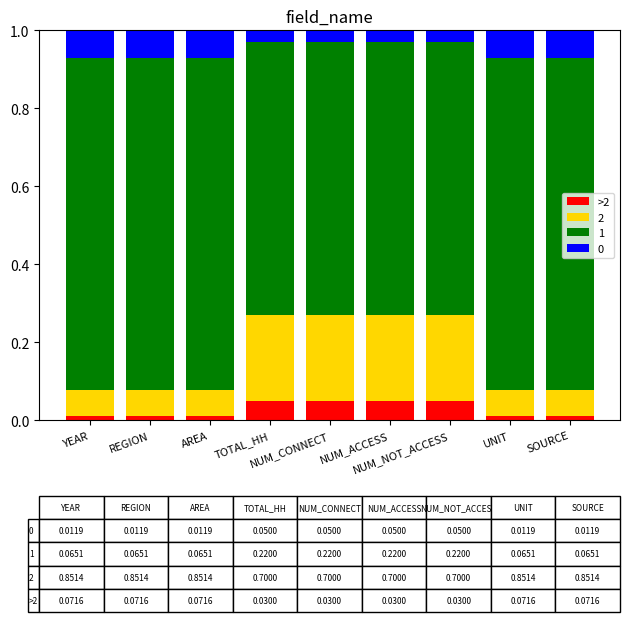

At how many categories does at least one series exceed 0?

9